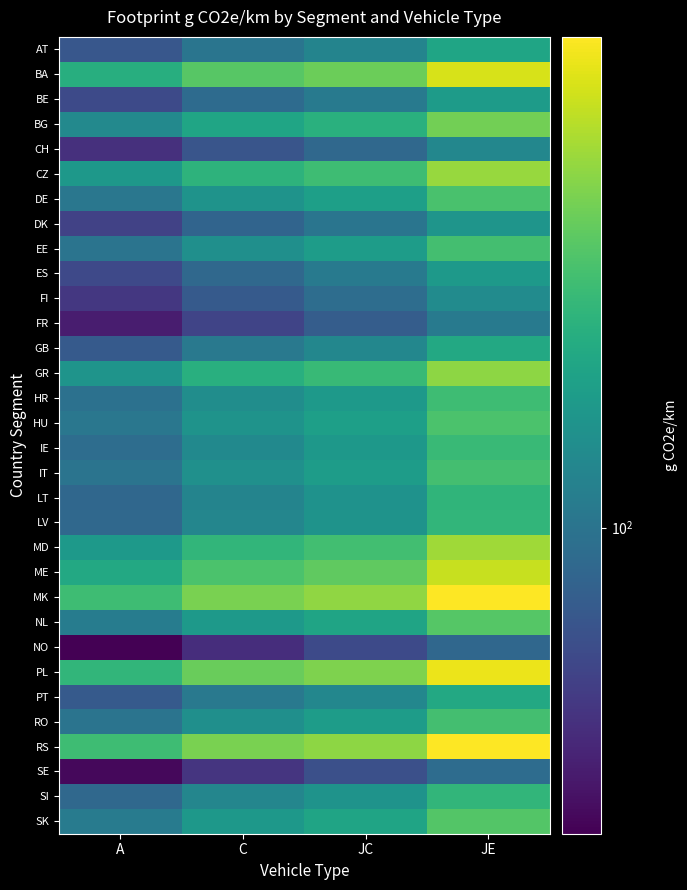

Count the number of data series in this chart.

32